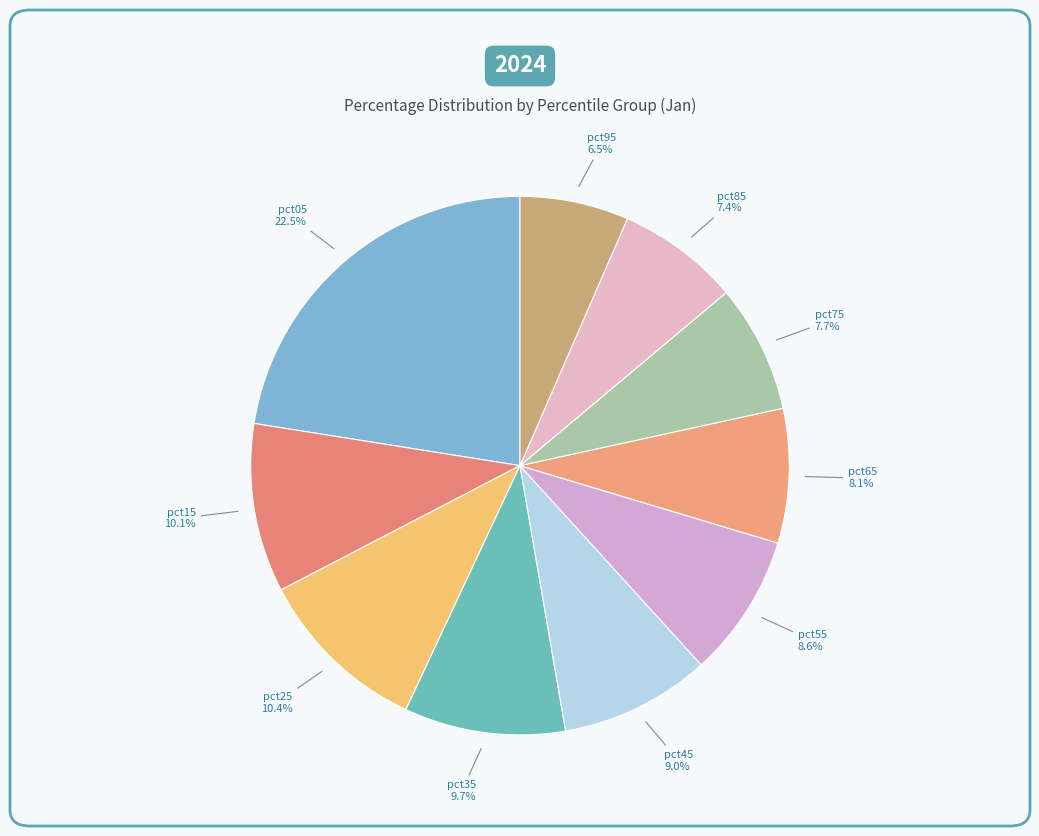

Which slice is the largest?

pct05